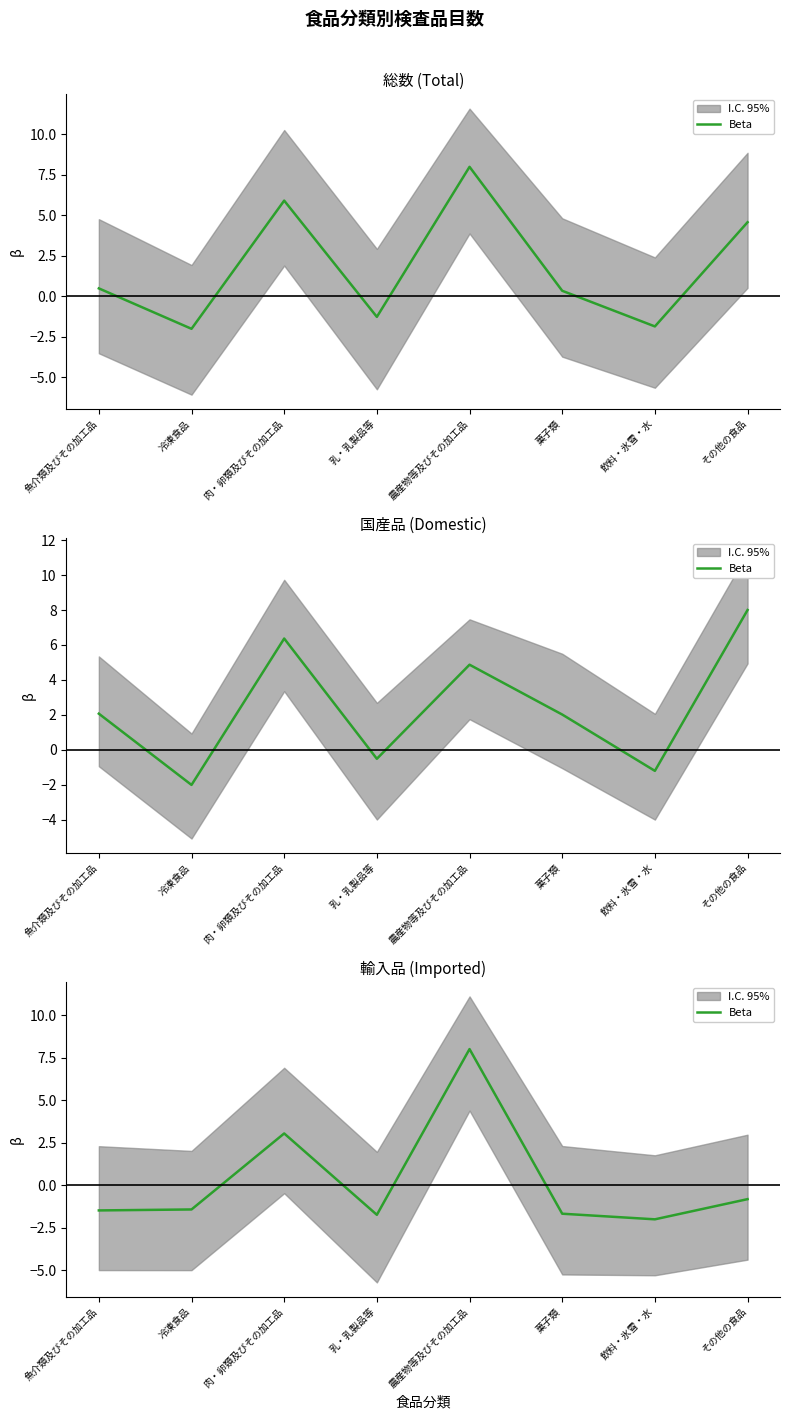

Reading left to right, extract all data points from this chart.

-1.5	-1.4	3.0	-1.7	8.0	-1.7	-2.0	-0.8